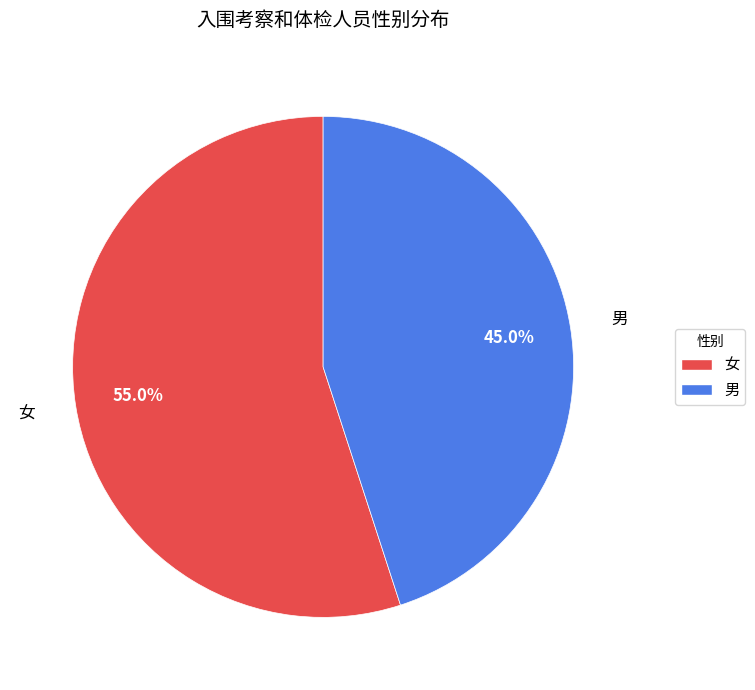

The 女 slice represents 55% of the pie. True or false?

True